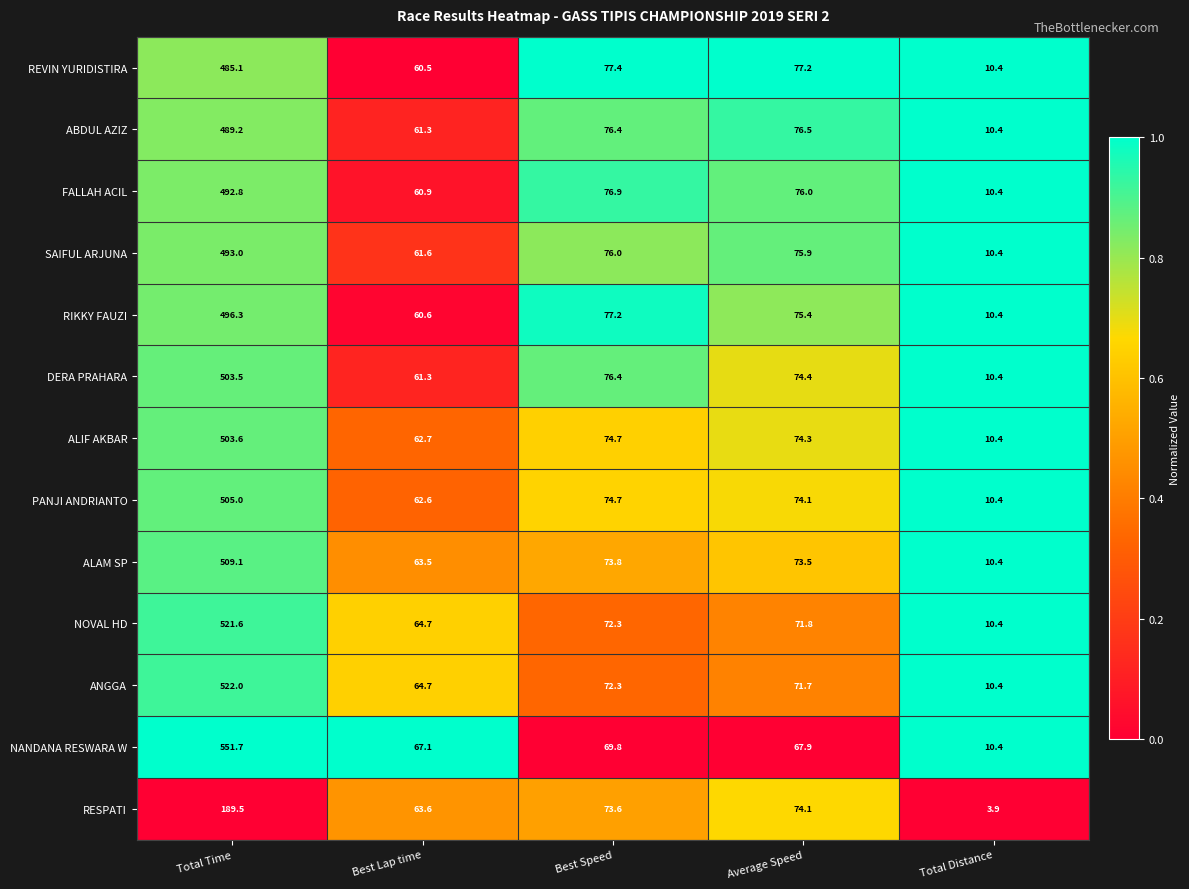

What is the maximum value shown in the chart?

551.7